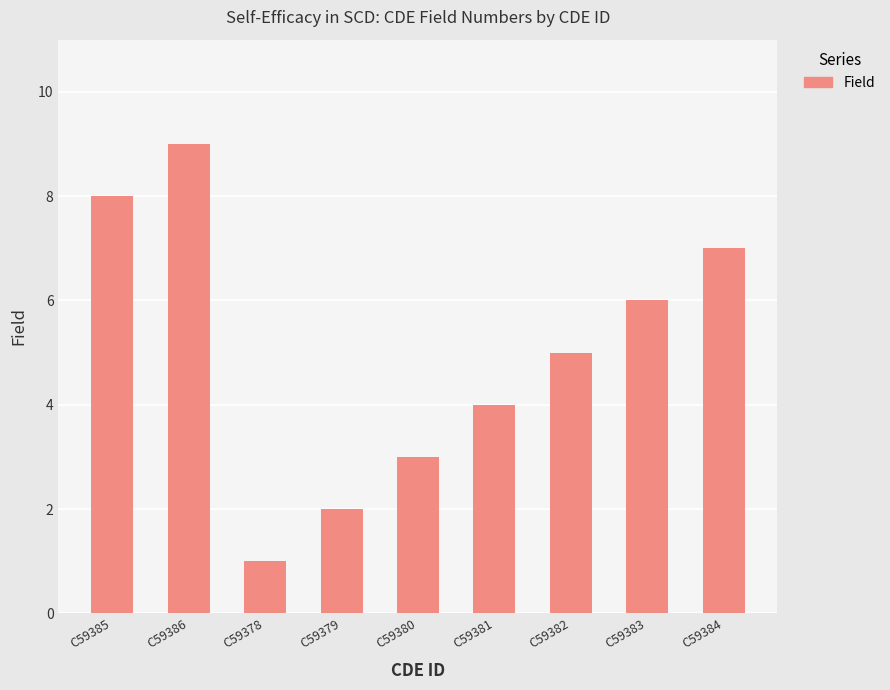

How many values are between 3 and 7?

5